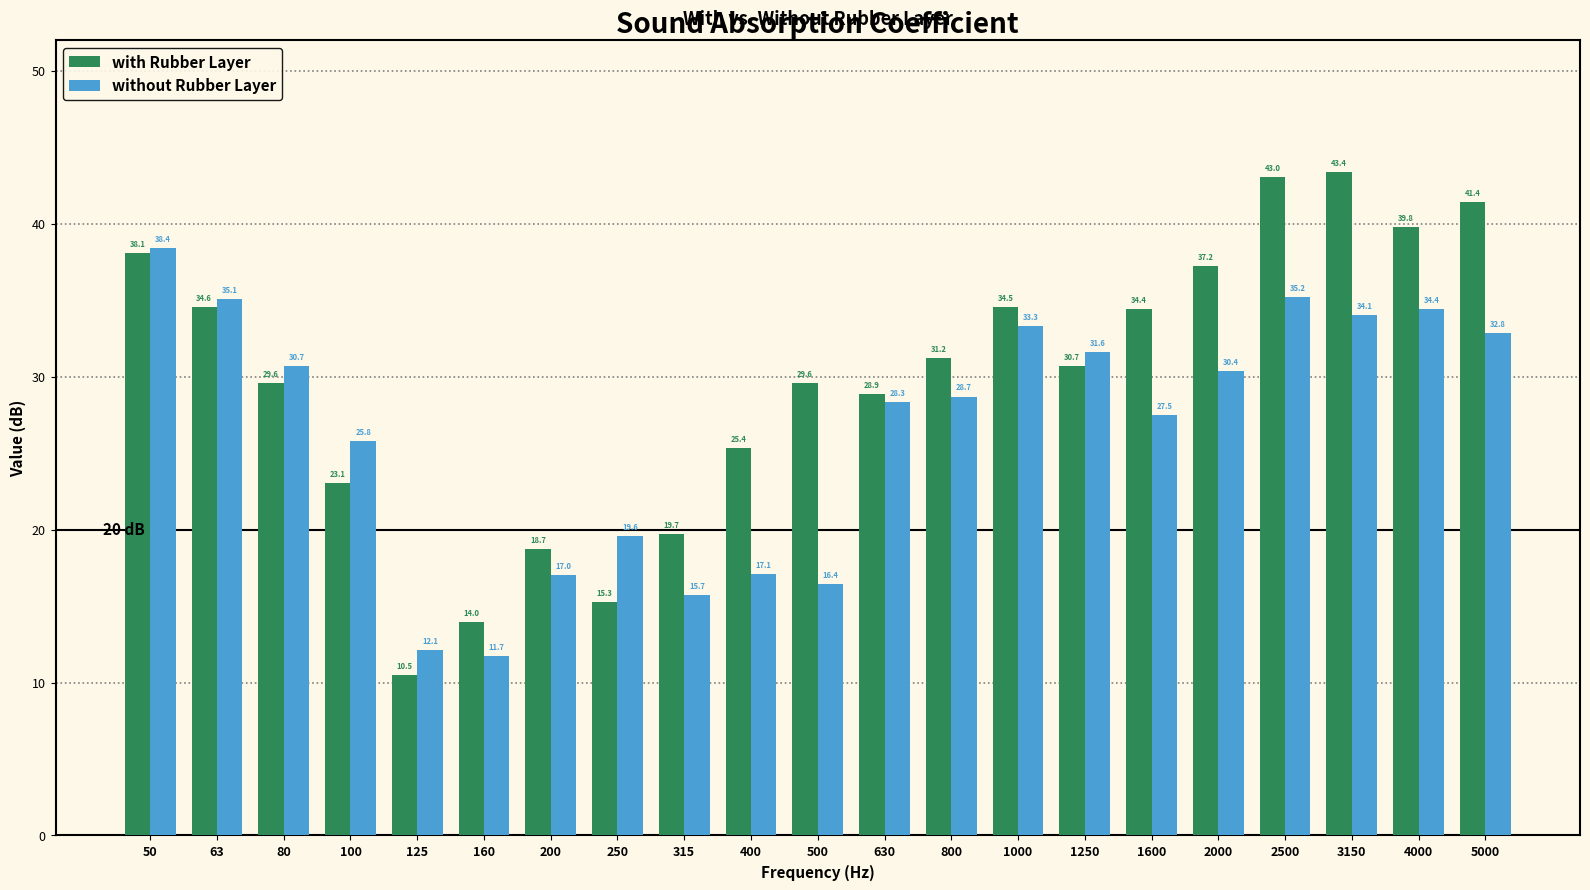

Reading left to right, what are all the values shown in this chart?

with Rubber Layer: 50=38.1	63=34.6	80=29.6	100=23.1	125=10.5	160=14.0	200=18.7	250=15.3	315=19.7	400=25.4	500=29.6	630=28.9	800=31.2	1000=34.5	1250=30.7	1600=34.4	2000=37.2	2500=43.0	3150=43.4	4000=39.8	5000=41.4
without Rubber Layer: 50=38.4	63=35.1	80=30.7	100=25.8	125=12.1	160=11.7	200=17.0	250=19.6	315=15.7	400=17.1	500=16.4	630=28.3	800=28.7	1000=33.3	1250=31.6	1600=27.5	2000=30.4	2500=35.2	3150=34.1	4000=34.4	5000=32.8